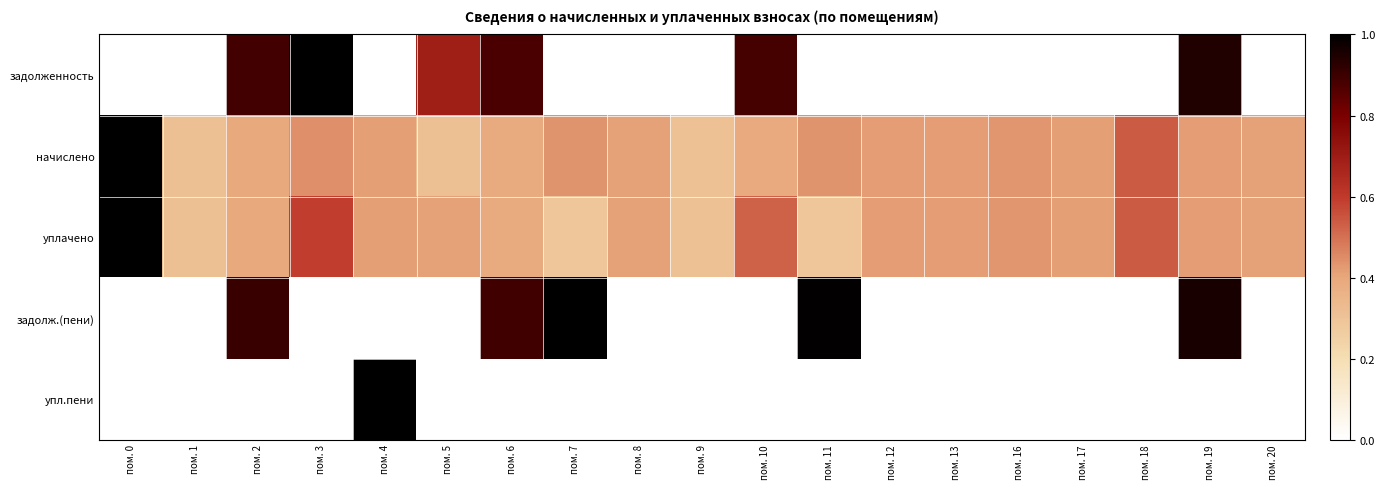

What is the spread (max minus min) of values at пом. 6?

4.0